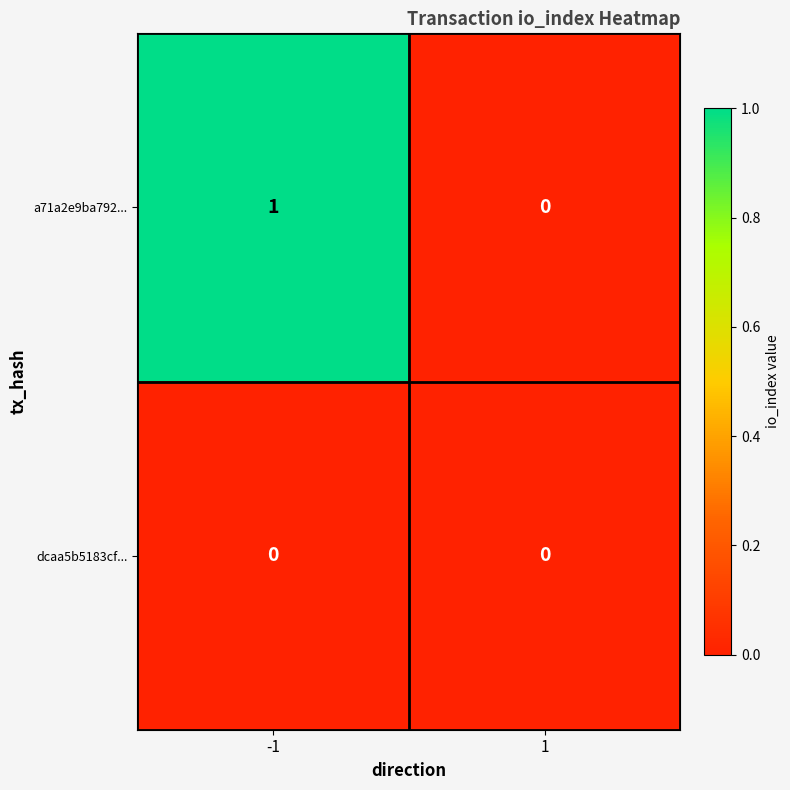

Is it true that dcaa5b5183cf... equals 0 at 1?

True